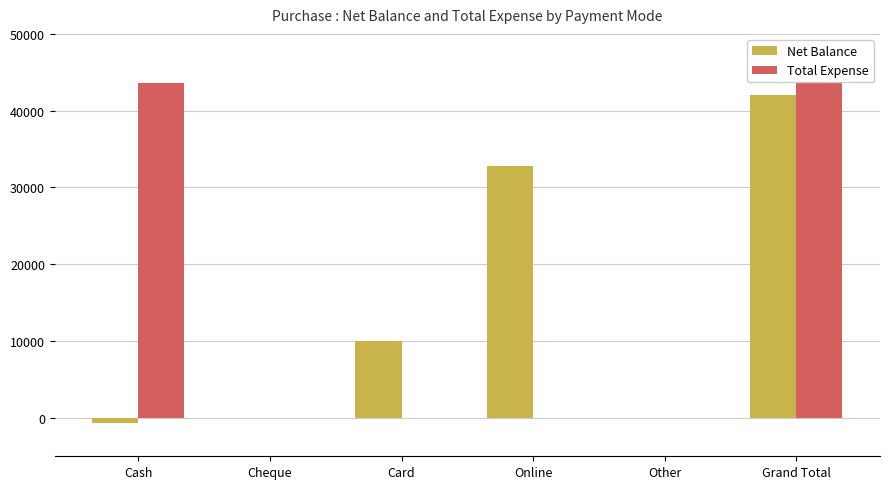

Which series has the largest total across all categories?

Total Expense